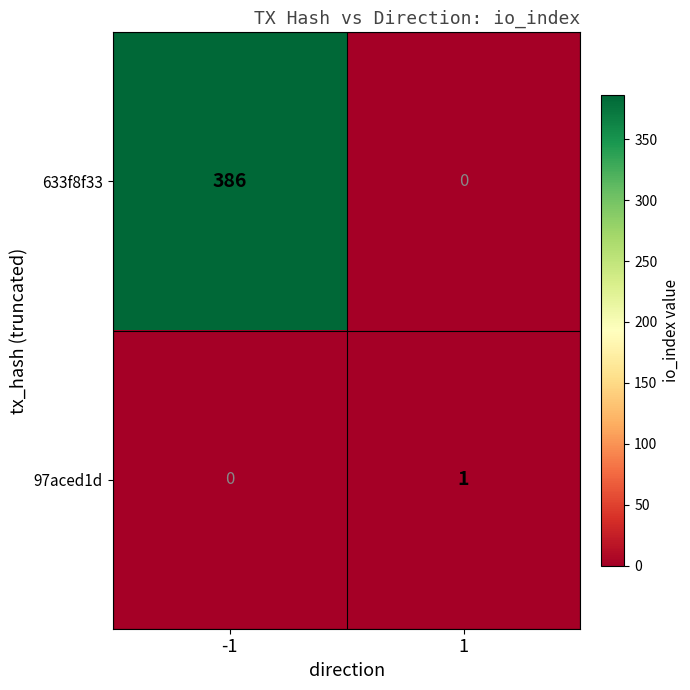

Is it true that 97aced1d equals 0 at -1?

True